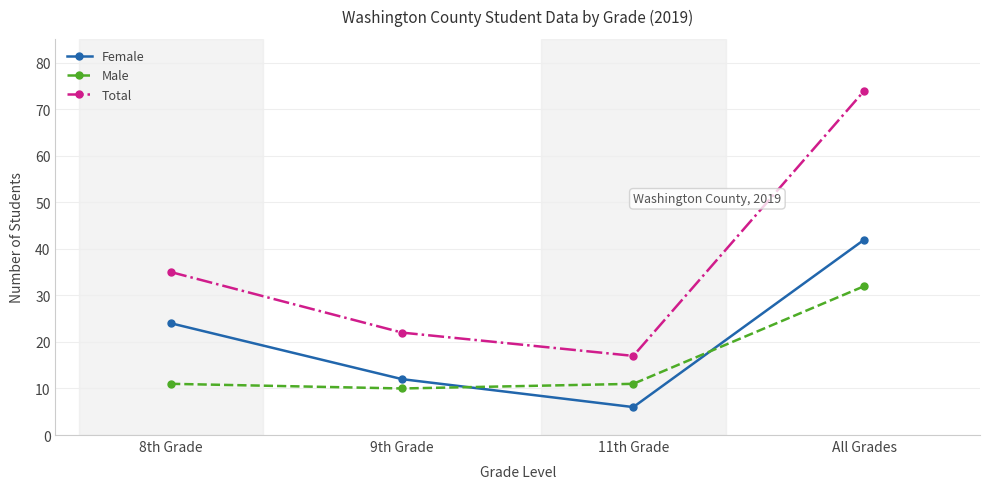

Does the chart display data point markers on the line(s)?

Yes